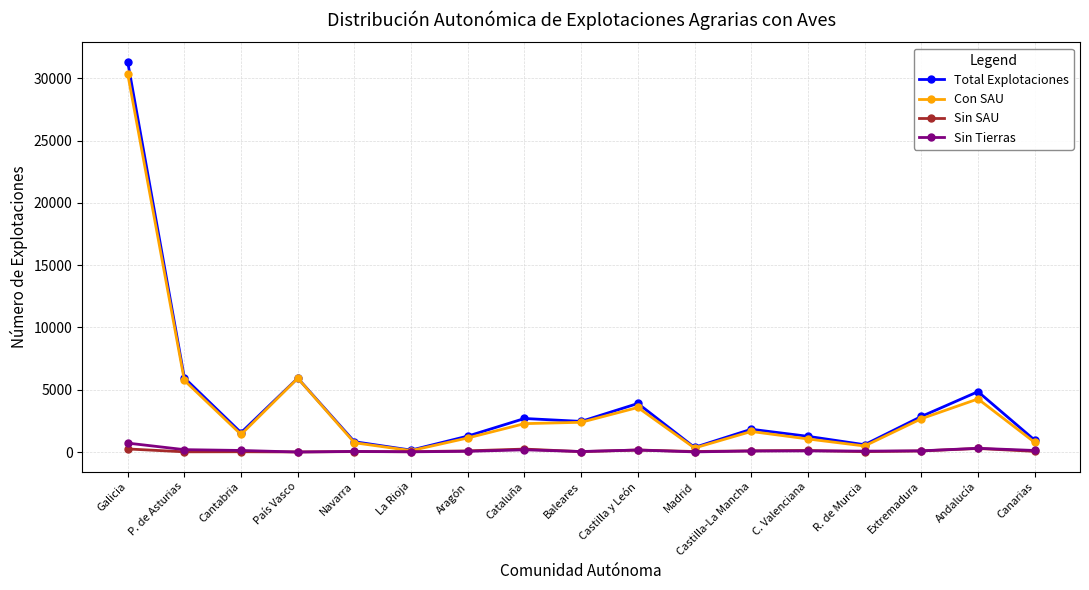

What is the difference between the Con SAU values at P. de Asturias and Castilla y León?

2172